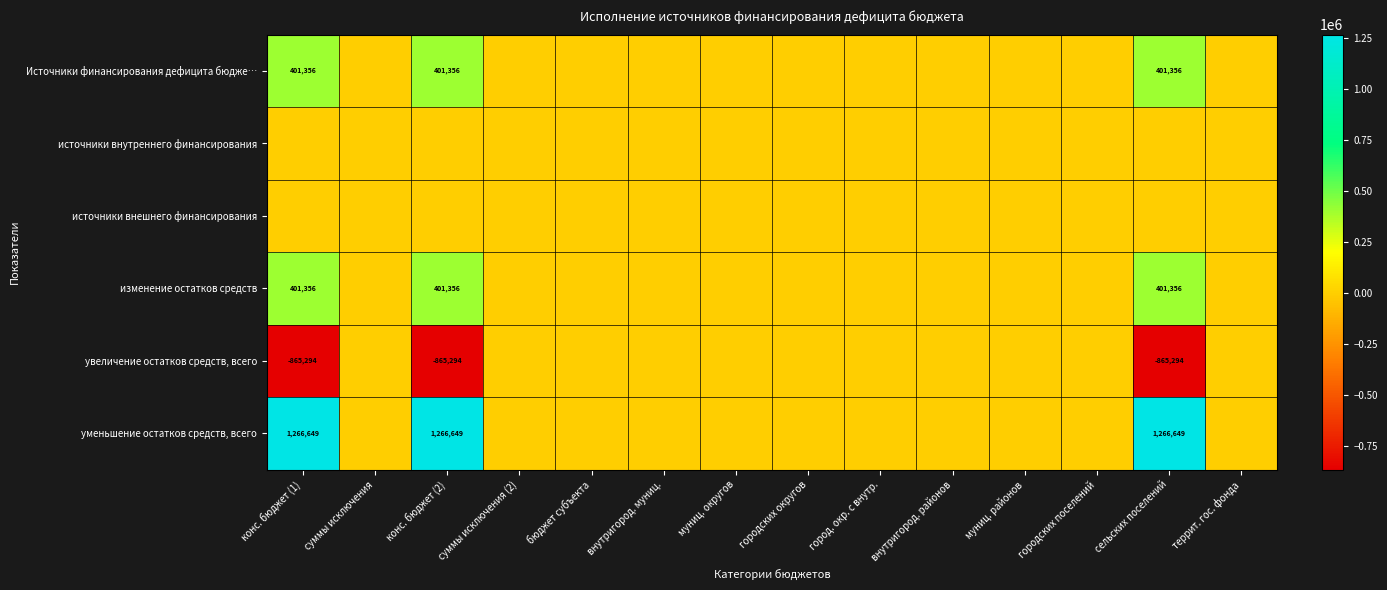

True or false: увеличение остатков средств, всего has a value of -865294 at конс. бюджет (1).

True